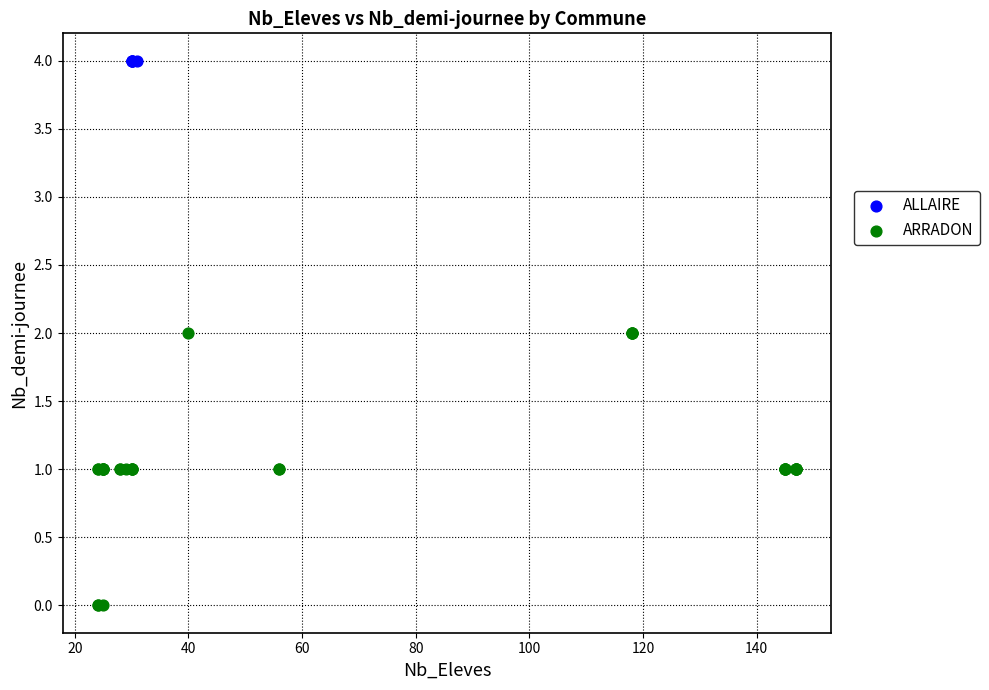

Which series reaches the minimum Y coordinate?

ARRADON